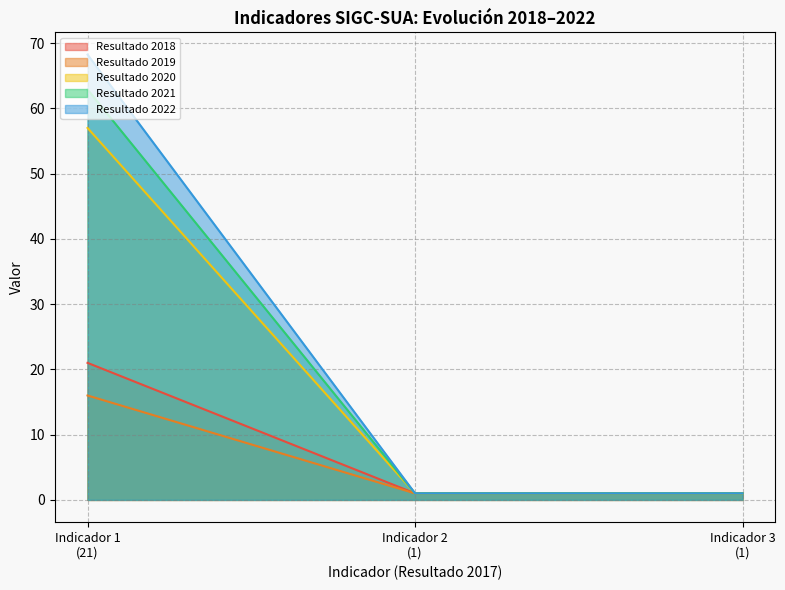

Reading right to left, transcribe all the data shown in this chart.

Resultado 2018: Indicador 3
(1)=1.0	Indicador 2
(1)=1.0	Indicador 1
(21)=21.0
Resultado 2019: Indicador 3
(1)=1.0	Indicador 2
(1)=1.0	Indicador 1
(21)=16.0
Resultado 2020: Indicador 3
(1)=1.0	Indicador 2
(1)=1.0	Indicador 1
(21)=57.0
Resultado 2021: Indicador 3
(1)=1.0	Indicador 2
(1)=1.0	Indicador 1
(21)=62.9
Resultado 2022: Indicador 3
(1)=1.0	Indicador 2
(1)=1.0	Indicador 1
(21)=68.2